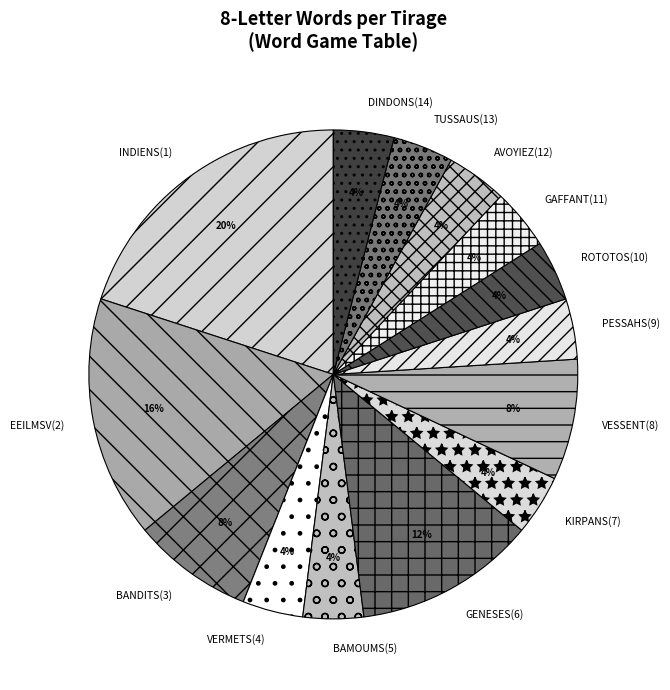

To the nearest percent, what is the difference between the largest and smallest slice percentages?

16%